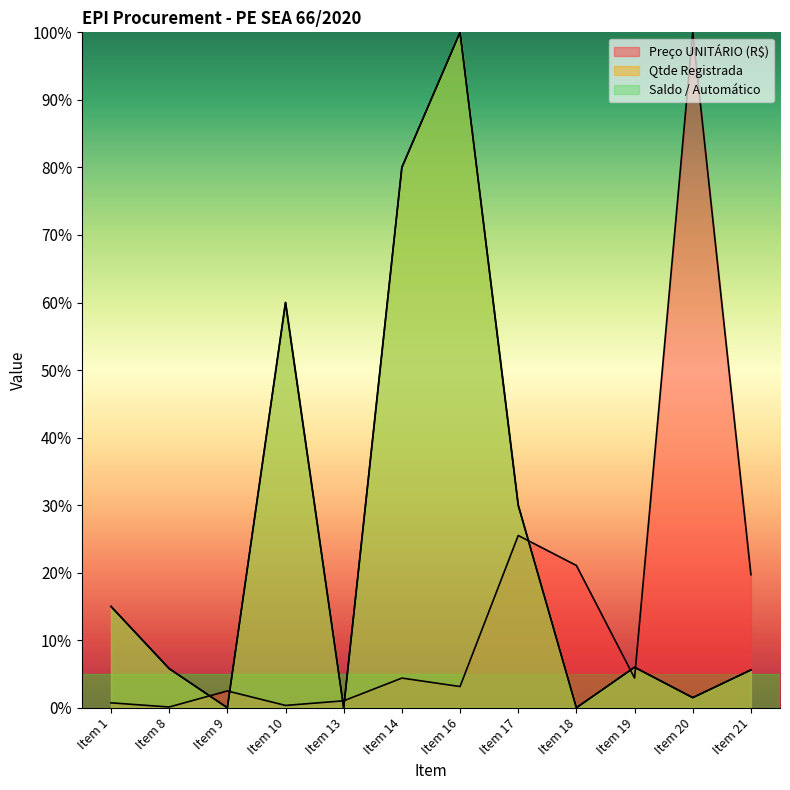

Which category has the lowest value across all series?

Item 9